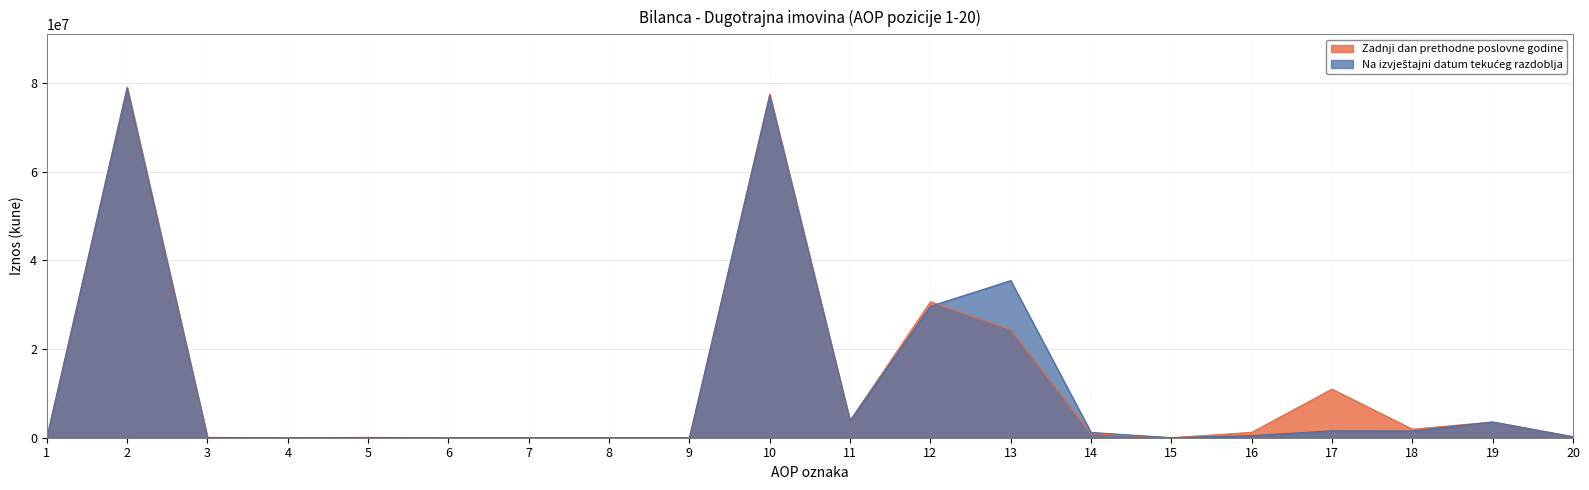

Which series has the largest total across all categories?

Zadnji dan prethodne poslovne godine